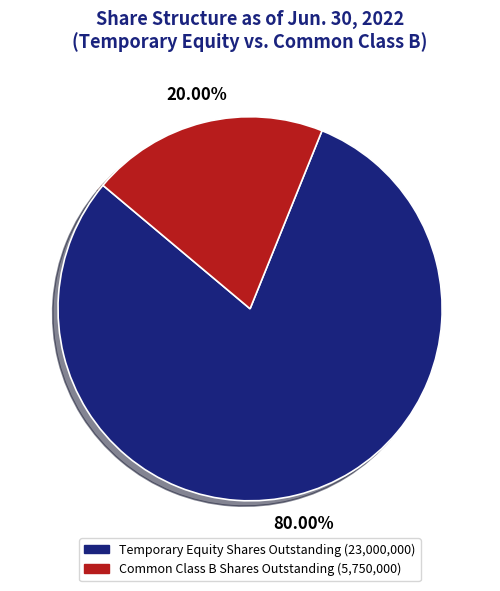

What is the smallest slice in the pie chart?

Common Class B Shares Outstanding